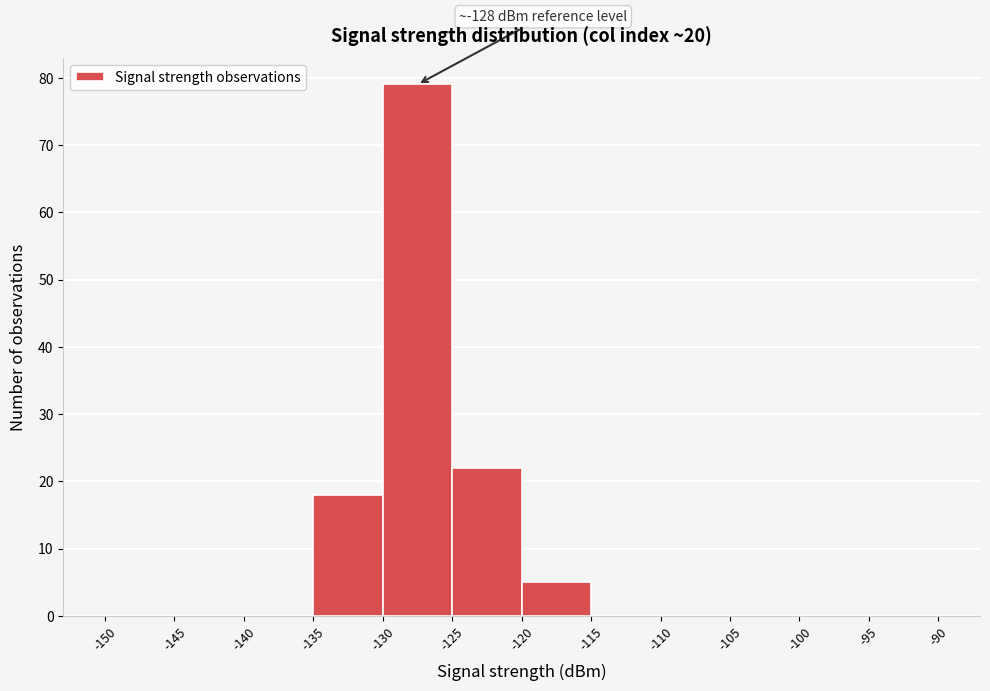

Over which range of the x-axis is the bar tallest?

-130 to -125